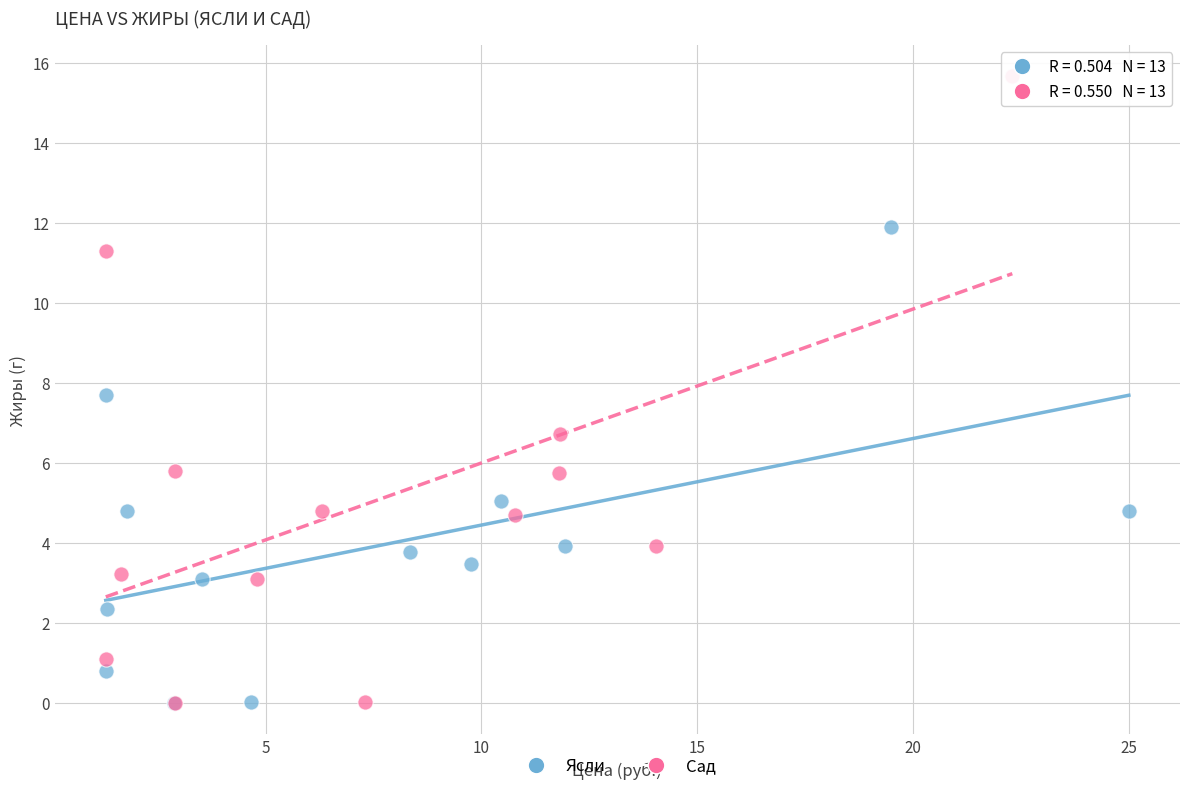

Which series contains the highest Y value?

Сад